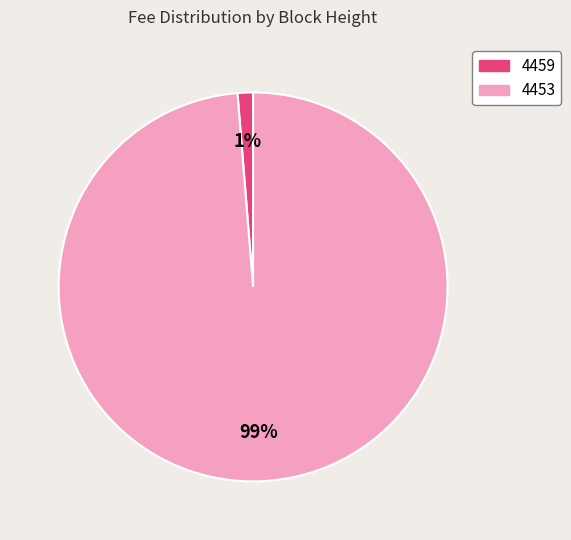

Count the number of slices in the pie.

2